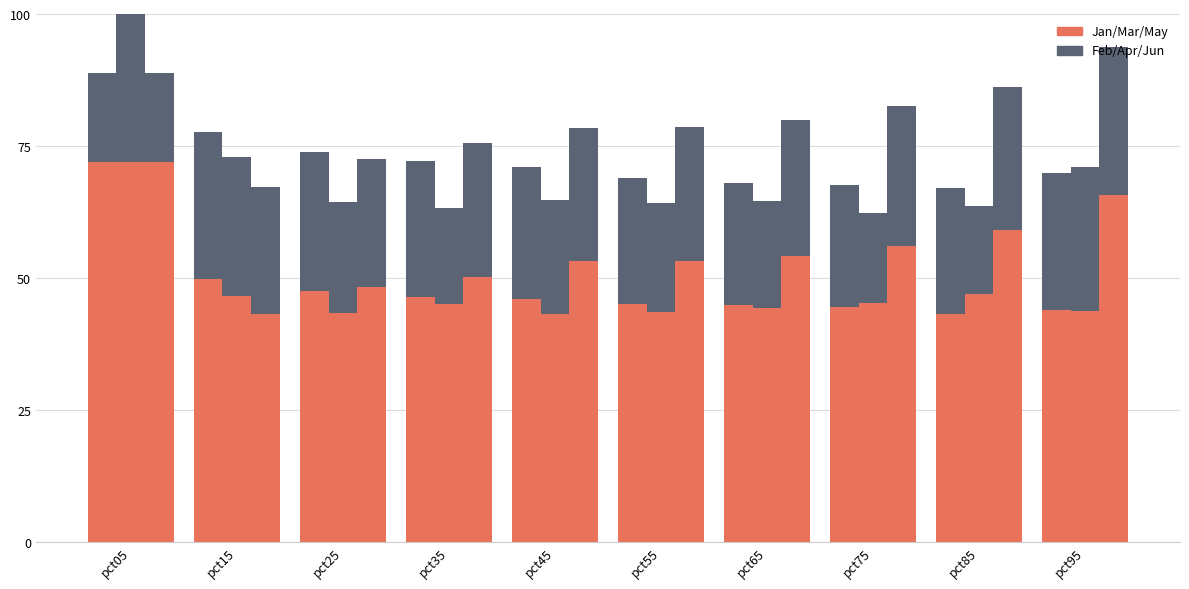

What is the difference between the maximum and minimum values in the Feb series?

11.2